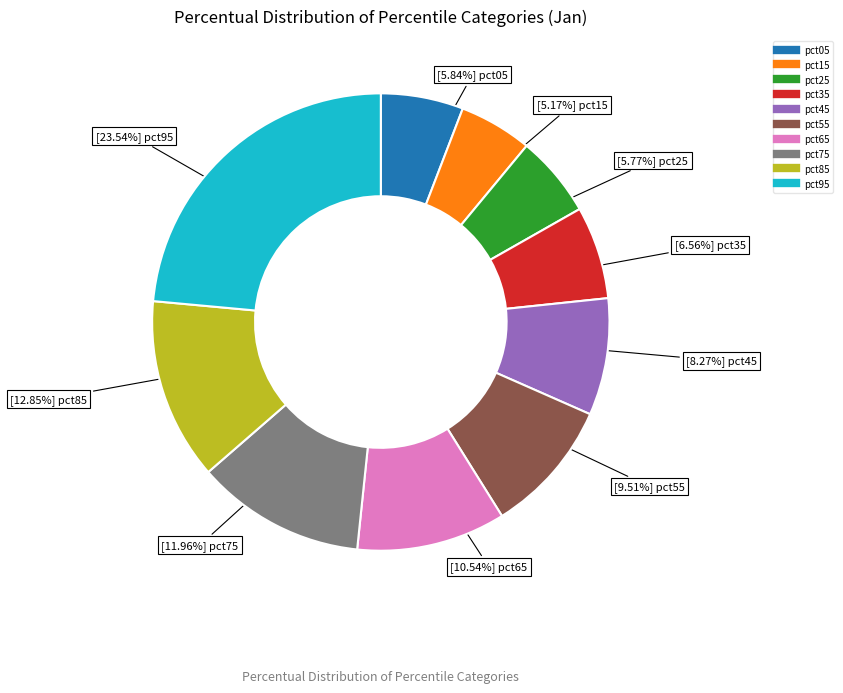

What percentage do pct05 and pct55 together represent?

15.3%